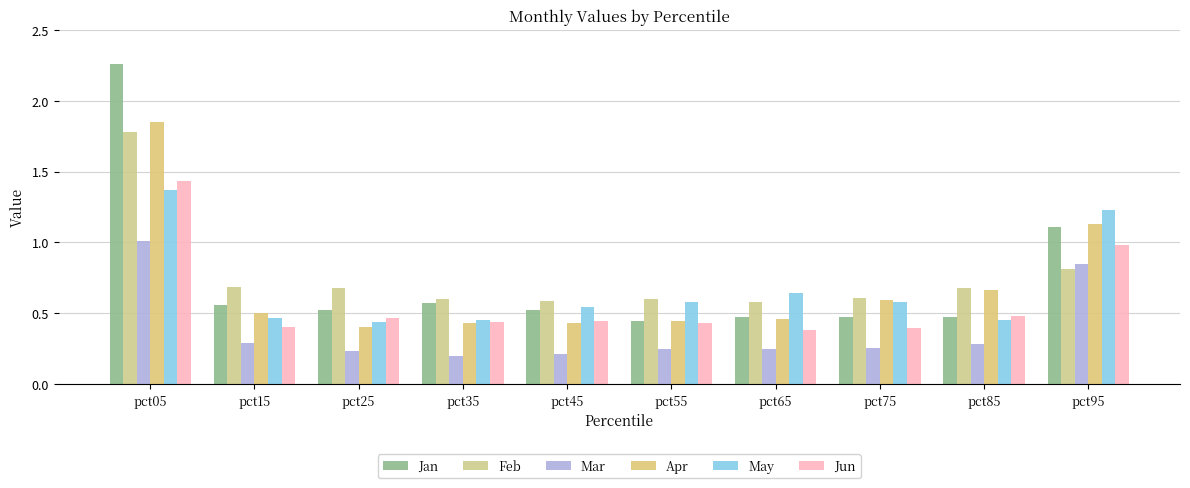

Reading right to left, list all the values displayed in this chart.

Jan: 1.1	0.5	0.5	0.5	0.4	0.5	0.6	0.5	0.6	2.3
Feb: 0.8	0.7	0.6	0.6	0.6	0.6	0.6	0.7	0.7	1.8
Mar: 0.9	0.3	0.3	0.2	0.2	0.2	0.2	0.2	0.3	1.0
Apr: 1.1	0.7	0.6	0.5	0.4	0.4	0.4	0.4	0.5	1.9
May: 1.2	0.5	0.6	0.6	0.6	0.5	0.5	0.4	0.5	1.4
Jun: 1.0	0.5	0.4	0.4	0.4	0.4	0.4	0.5	0.4	1.4